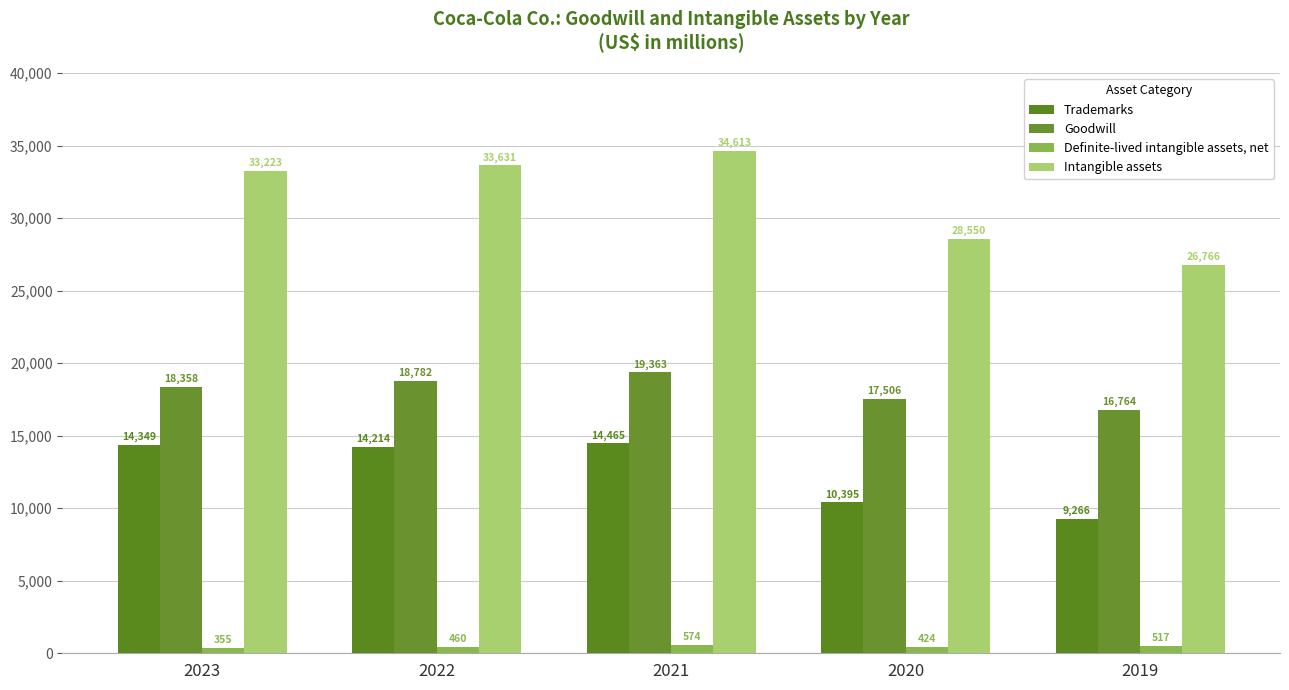

What is the difference between the Intangible assets values at 2021 and 2019?

7847